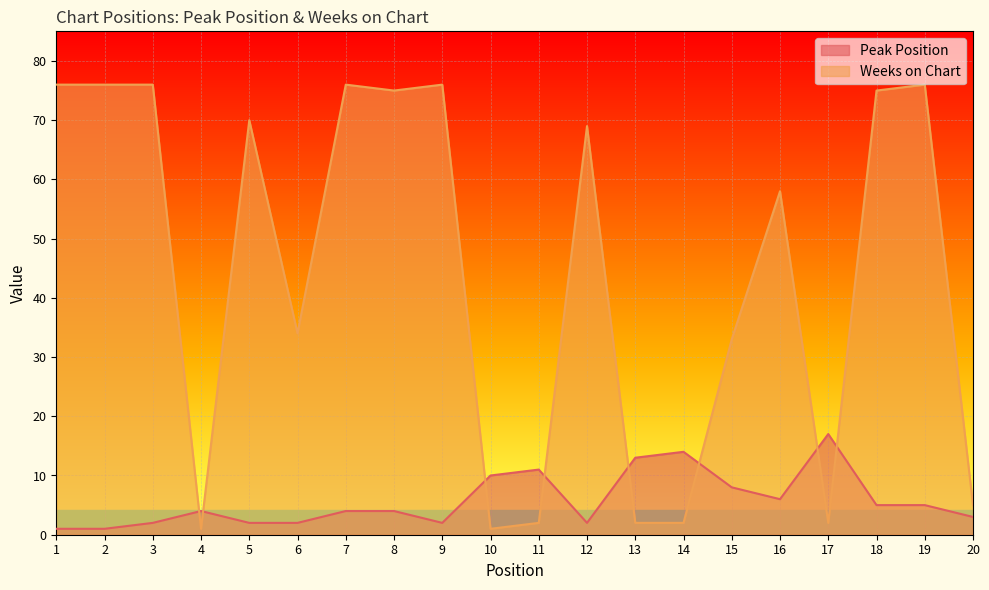

What is the minimum value for Weeks on Chart?

1